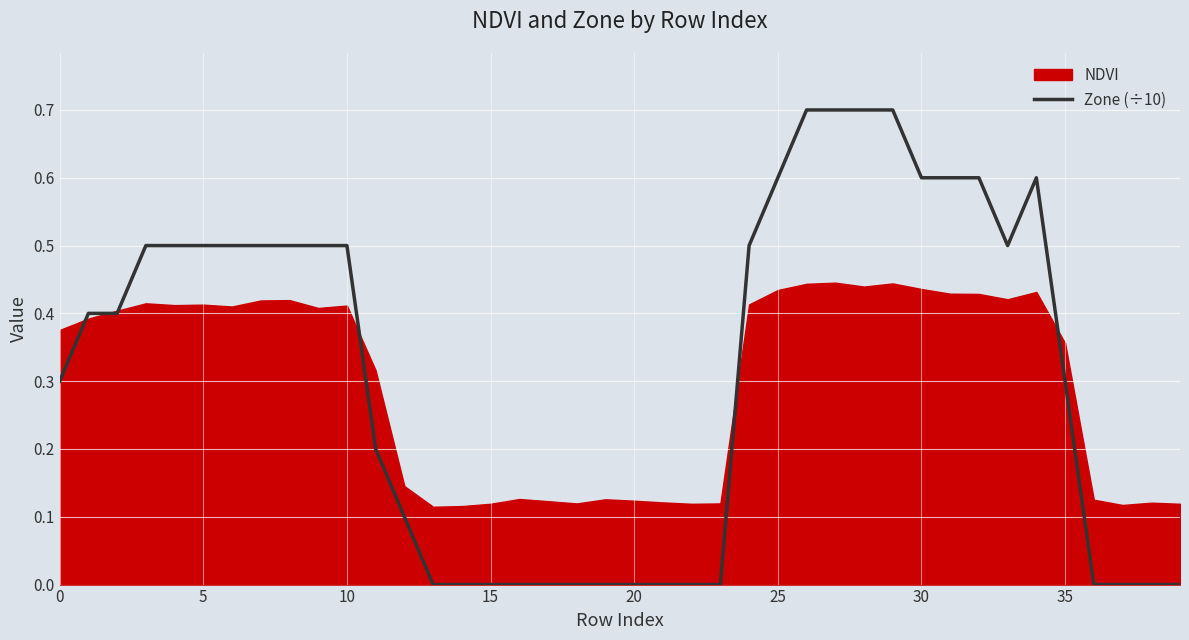

Which label corresponds to the smallest value in the chart?

13